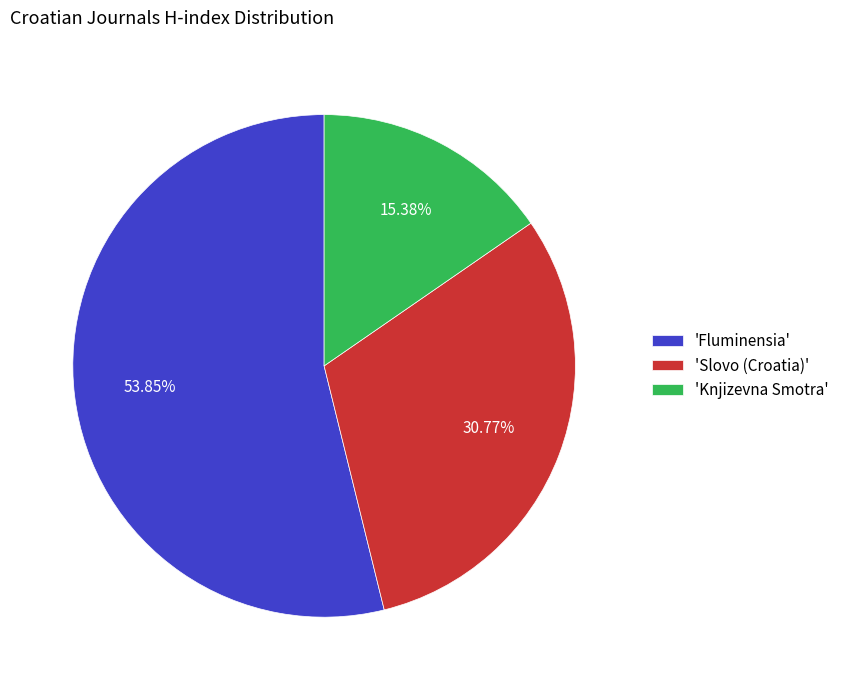

How many segments does this pie chart have?

3